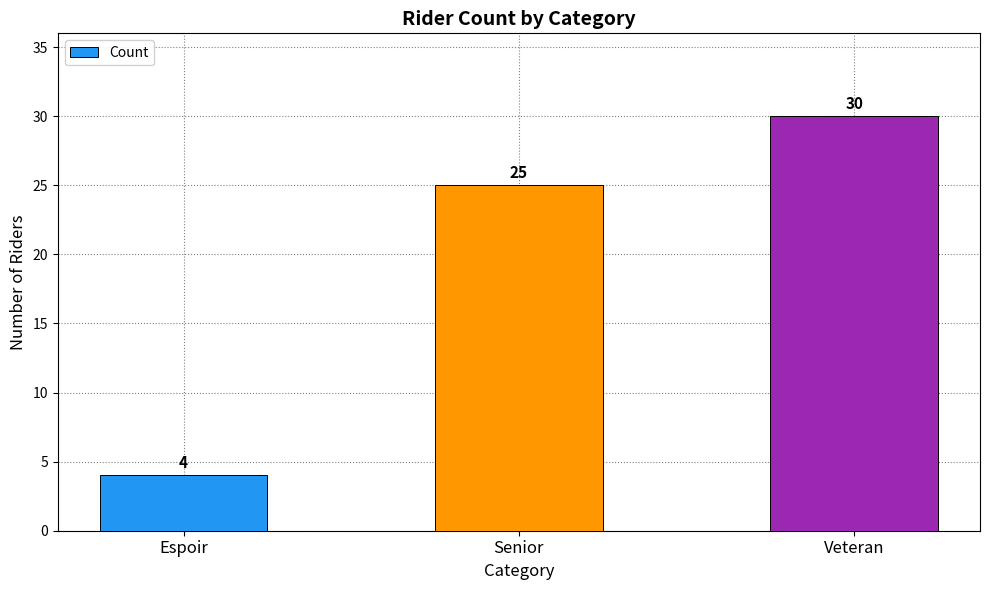

Rank the categories by value from lowest to highest.

Espoir, Senior, Veteran